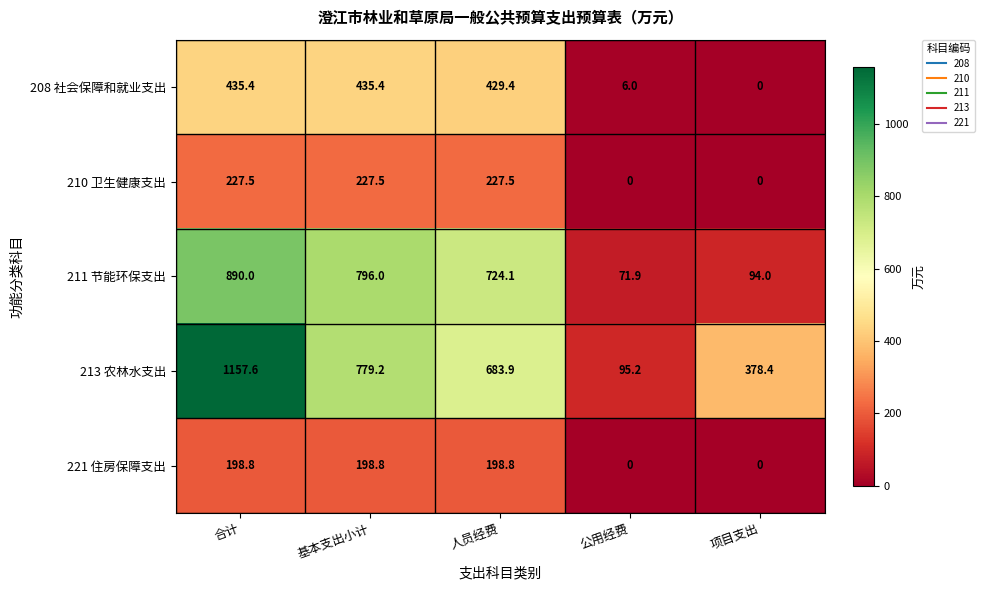

Reading left to right, transcribe all the data shown in this chart.

208 社会保障和就业支出: 435.4	435.4	429.4	6.0	0.0
210 卫生健康支出: 227.5	227.5	227.5	0.0	0.0
211 节能环保支出: 890.0	796.0	724.1	71.9	94.0
213 农林水支出: 1157.6	779.2	683.9	95.2	378.4
221 住房保障支出: 198.8	198.8	198.8	0.0	0.0